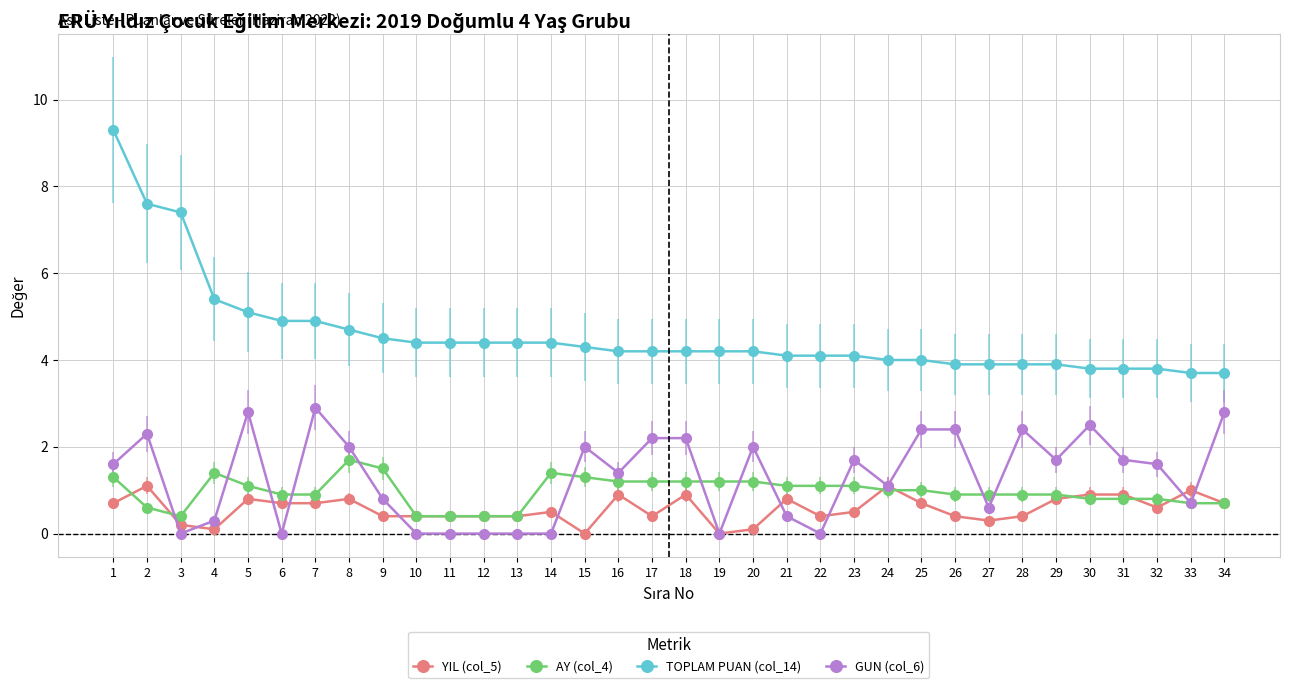

Is it true that AY (col_4) equals 0.9 at 6?

True